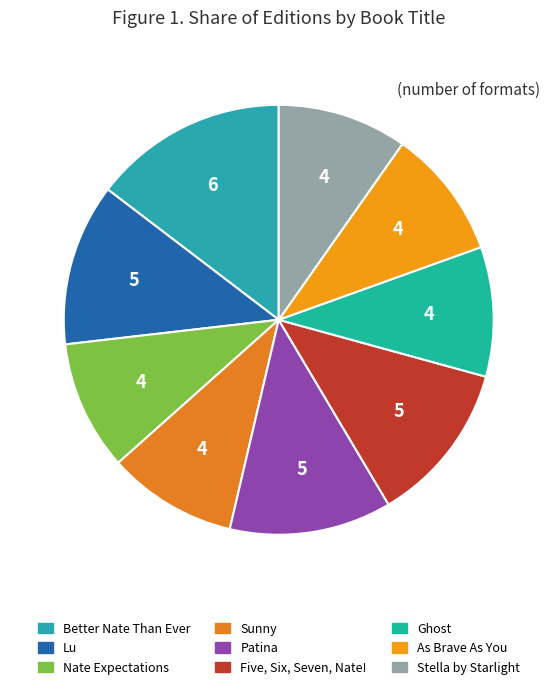

Is it true that Lu is 12% of the pie?

True